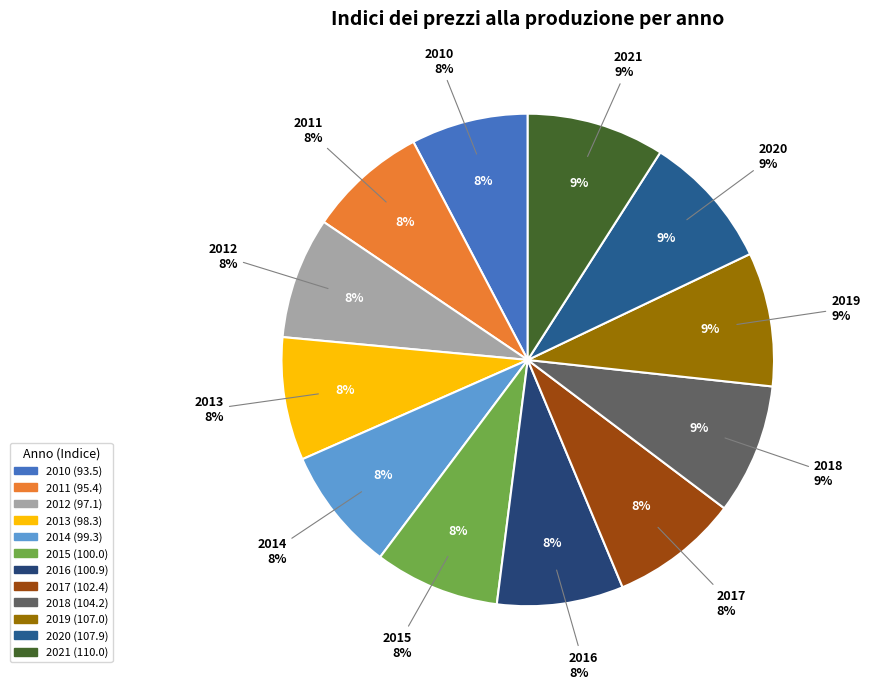

Does 2015 represent more than half of the total?

No